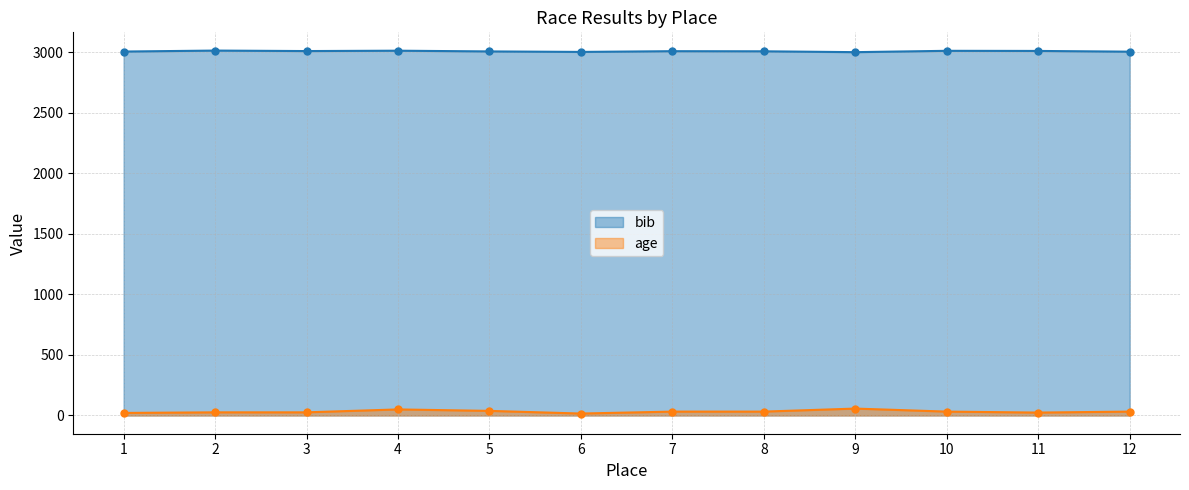

How many categories are shown in the chart?

12